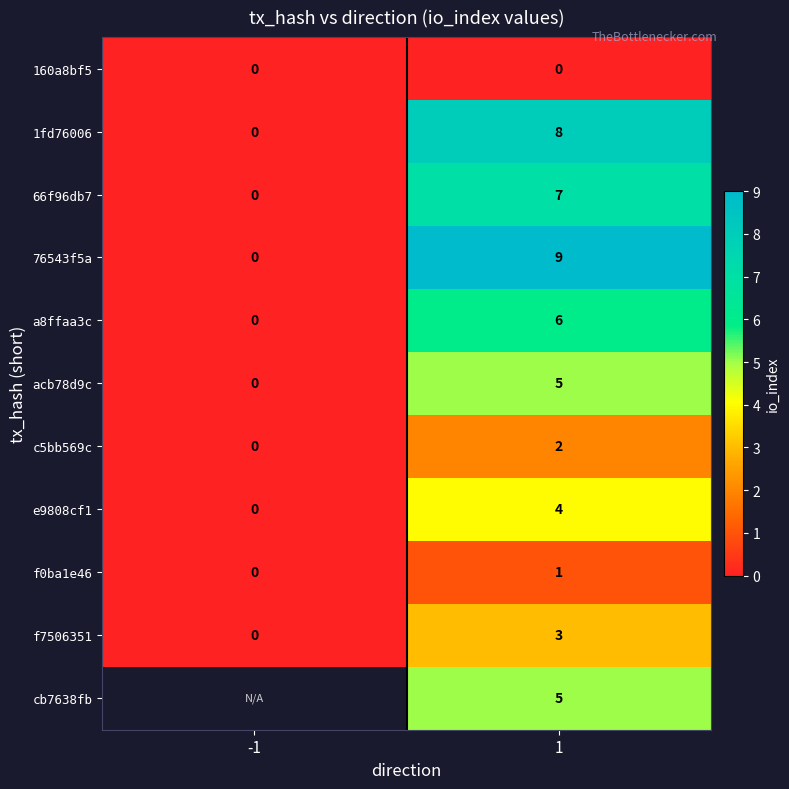

How many data points in a8ffaa3c are less than 6?

1